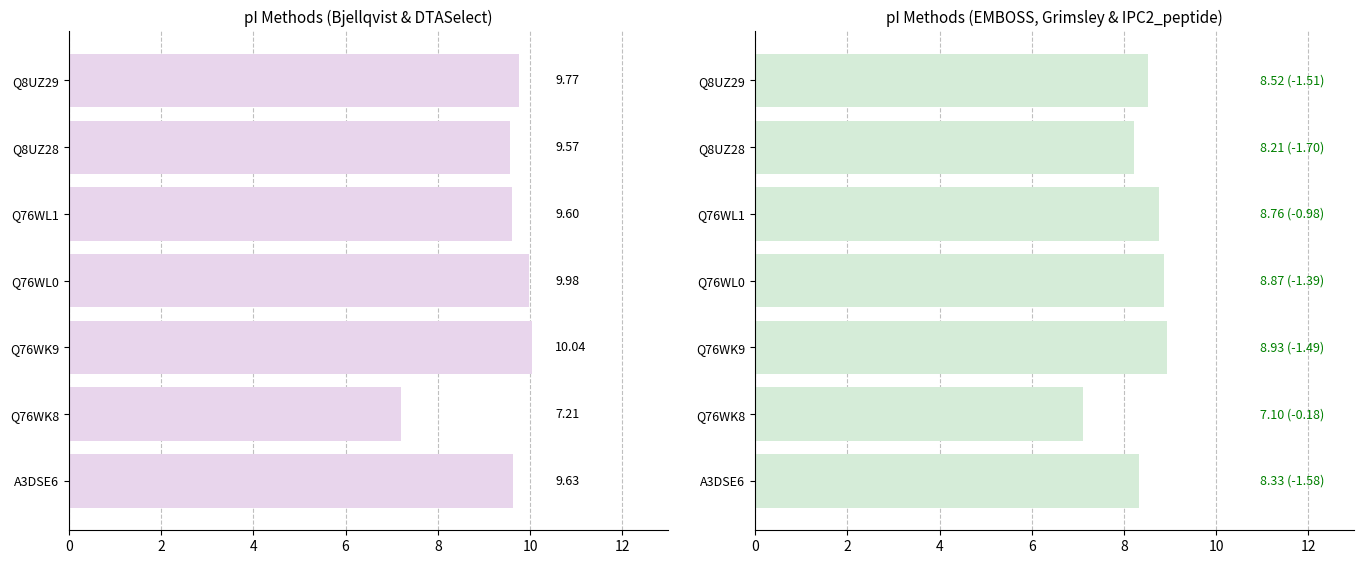

What is the value of the Bjellqvist bar at the 2nd from the left?

7.2